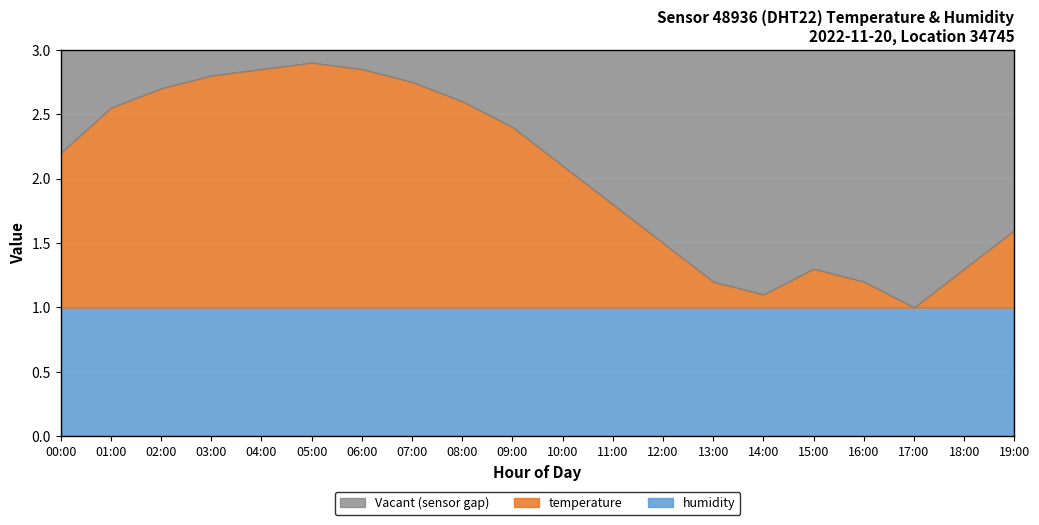

What is the sum of all humidity values?

20.0